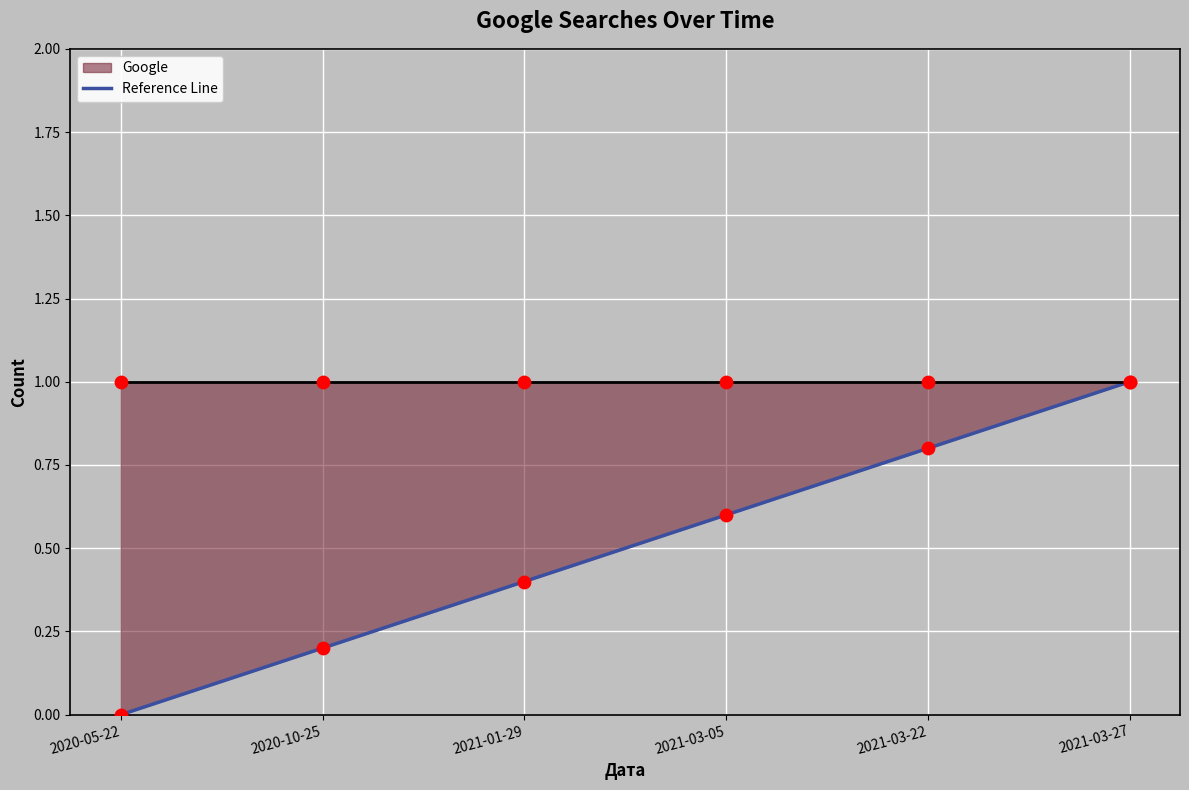

At which category is the sum across all series the highest?

2021-03-27